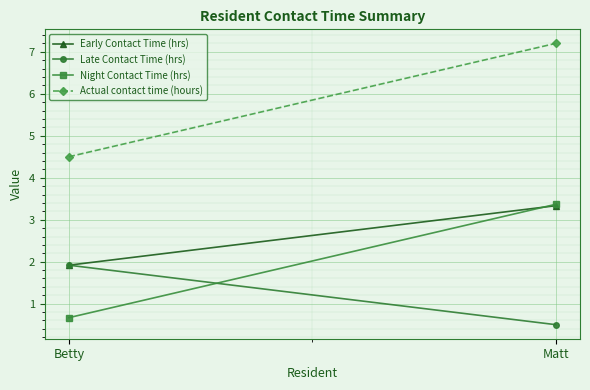

What is the total value across all series at Betty?

9.0